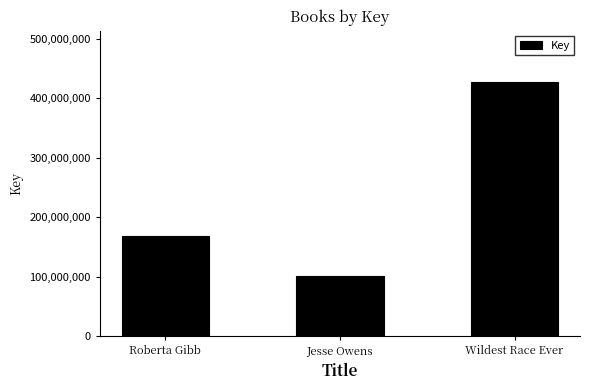

What is the change in value from Jesse Owens to Wildest Race Ever?

+327636360